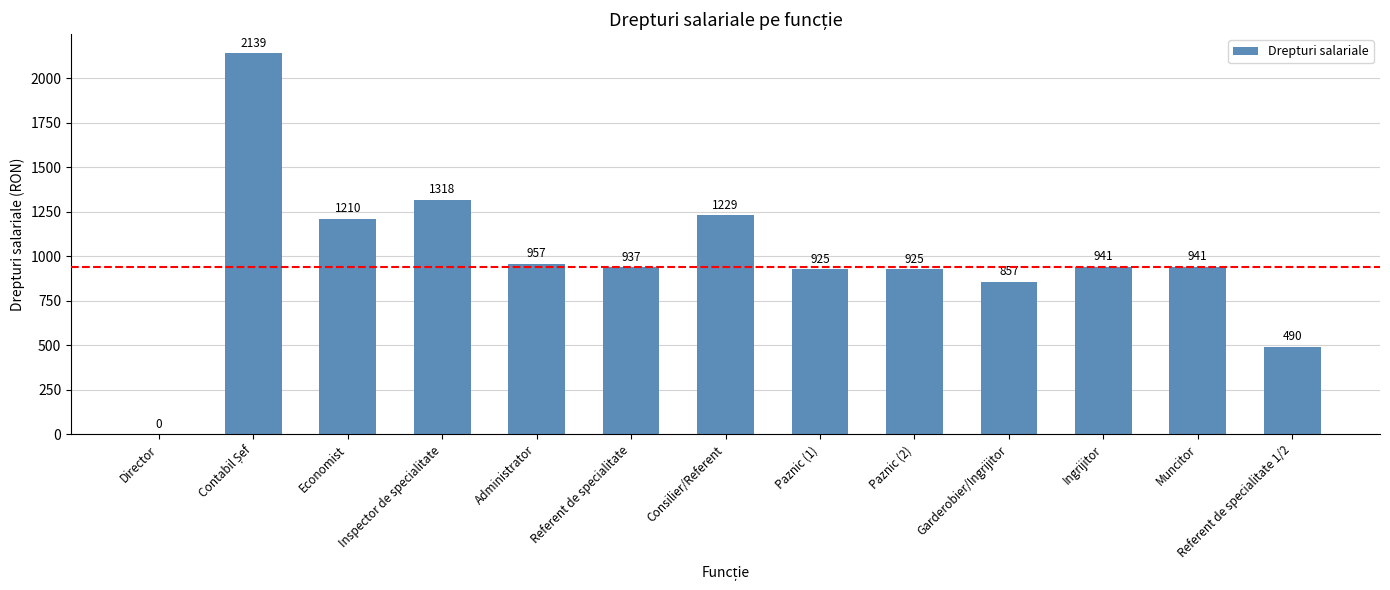

Between Referent de specialitate 1/2 and Referent de specialitate, which is larger?

Referent de specialitate